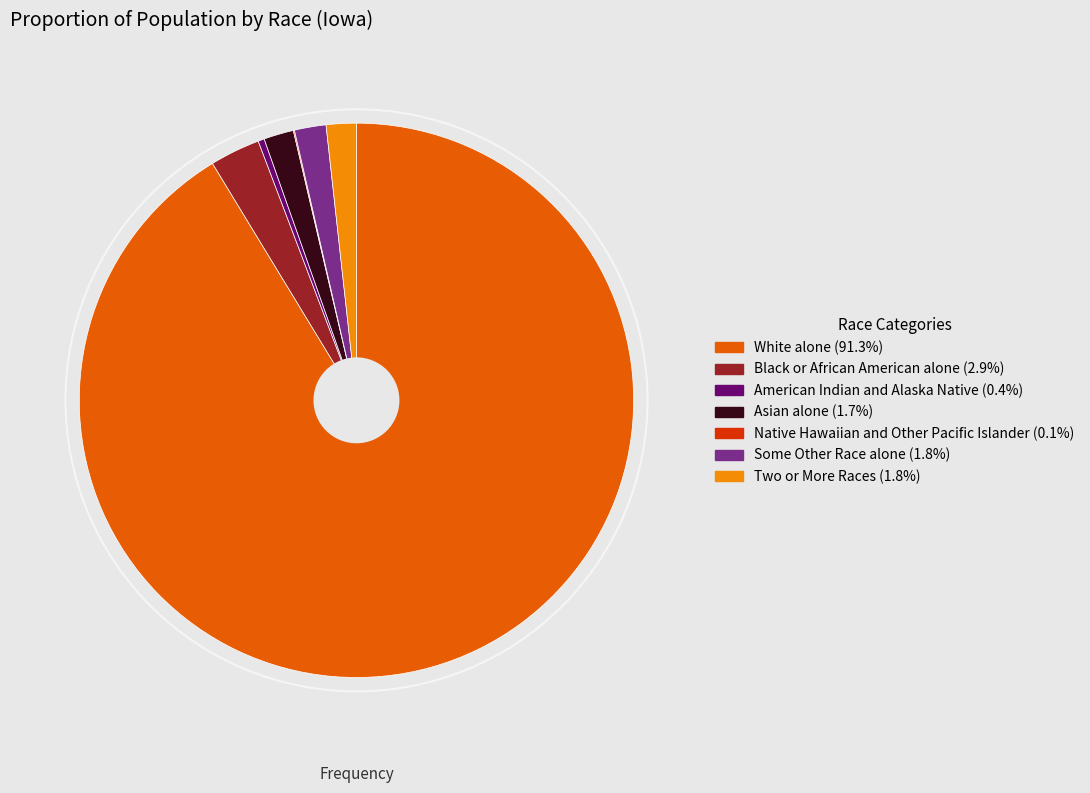

Approximately how many times larger is the value at Two or More Races compared to Some Other Race alone?

1.0